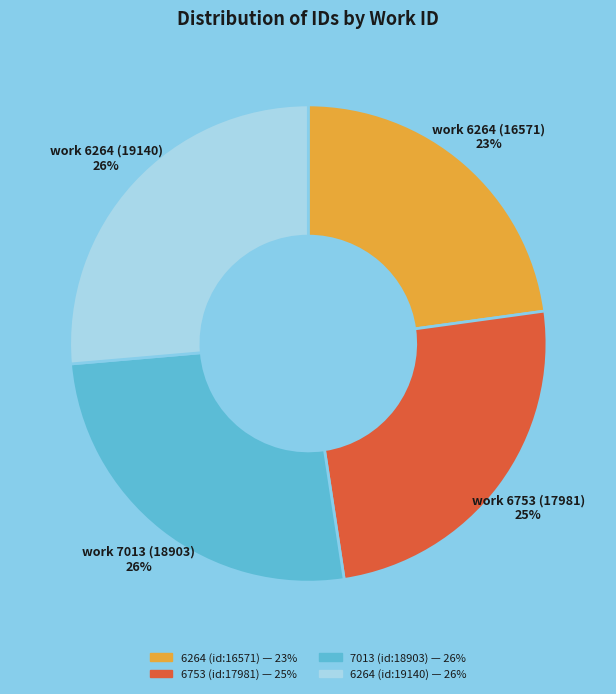

To the nearest percent, what portion does 7013 (id:18903) represent?

26%